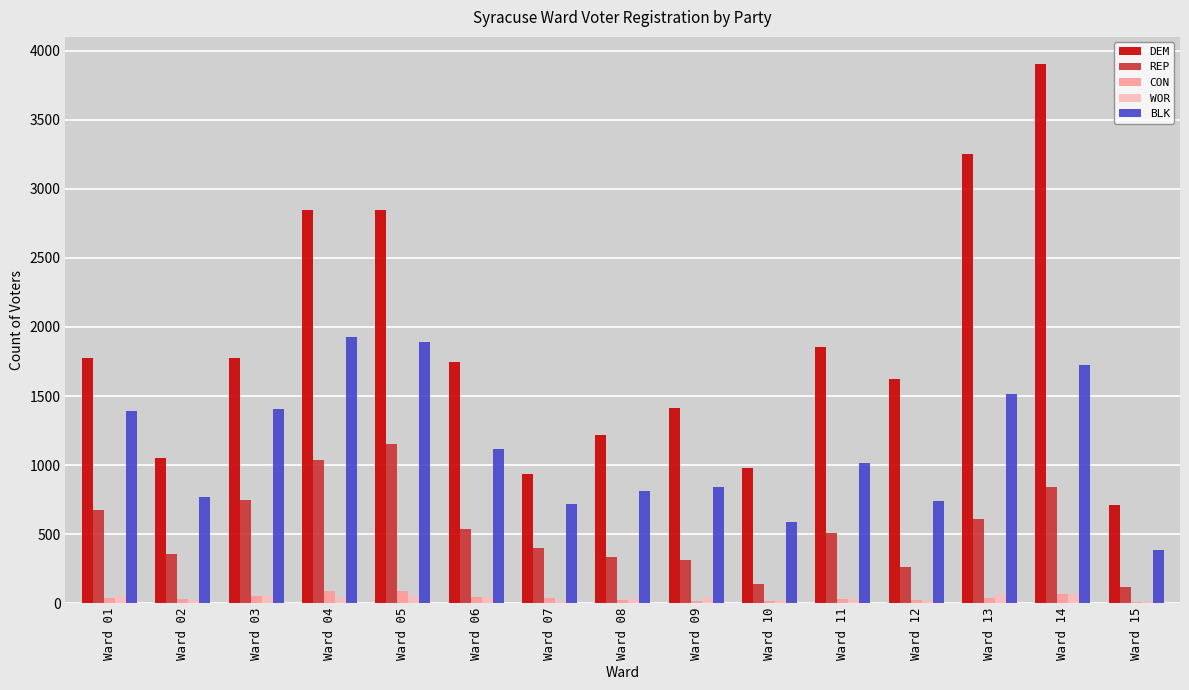

The value of BLK at Ward 11 is 435. True or false?

False